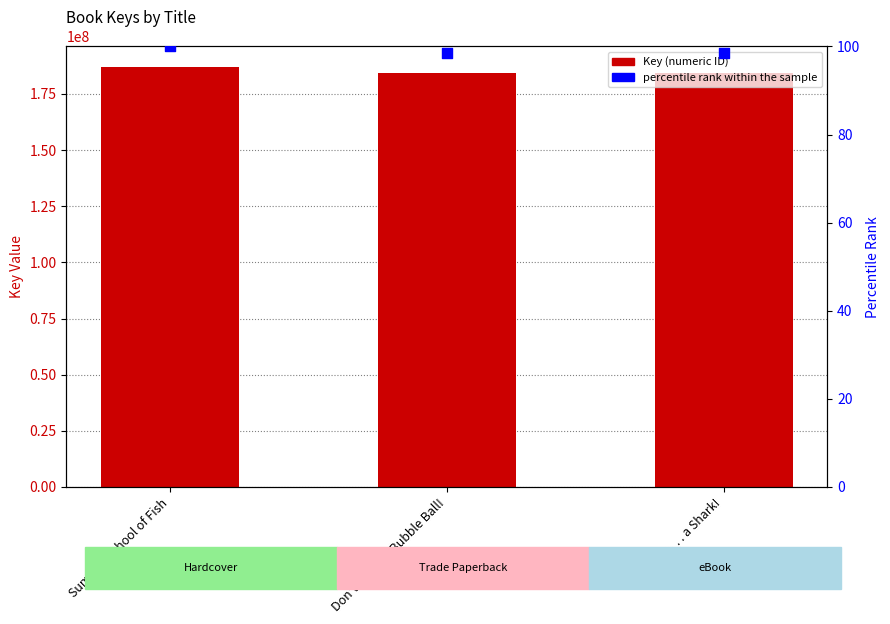

Which series reaches the minimum Y coordinate?

percentile rank within the sample